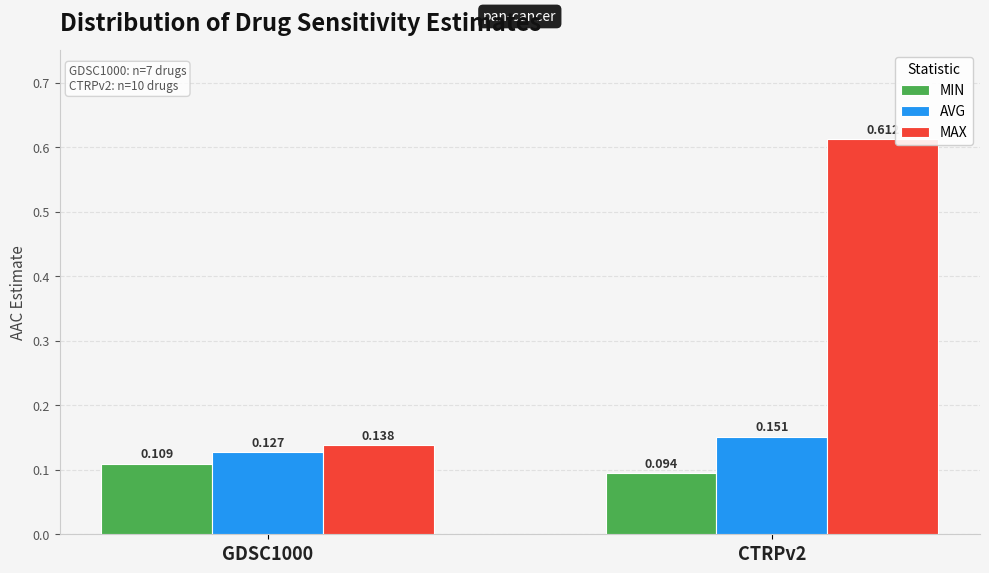

At which category is the sum across all series the highest?

CTRPv2